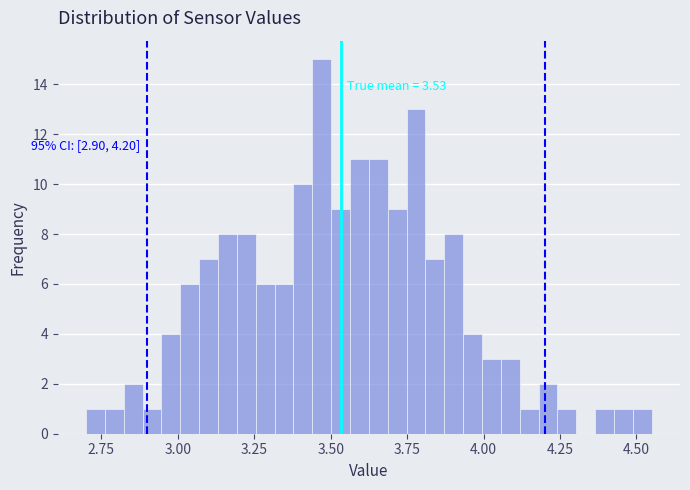

Around what value on the x-axis is the tallest bar? Give the approximate position of its centre, as read against the axis.

3.45